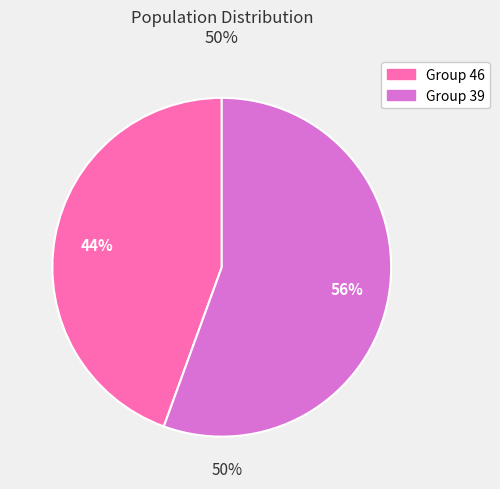

Is there a majority slice in this chart?

Yes